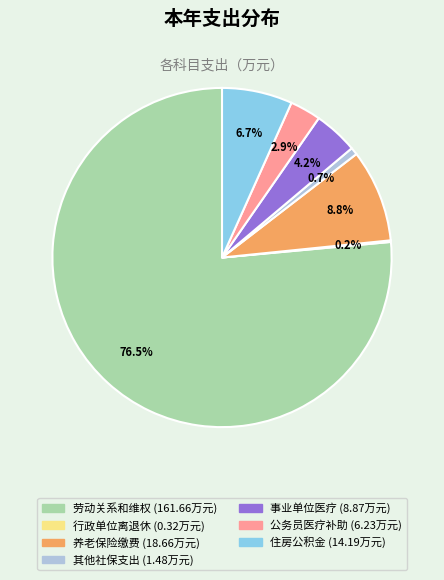

Is there a majority slice in this chart?

Yes